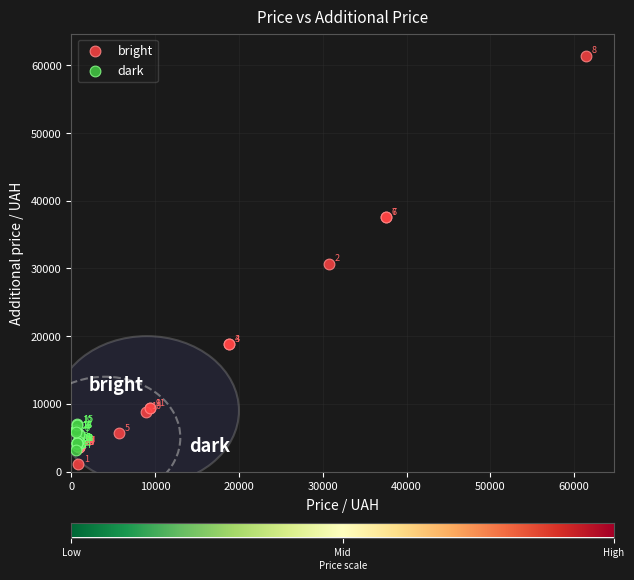

Which series contains the highest Y value?

bright